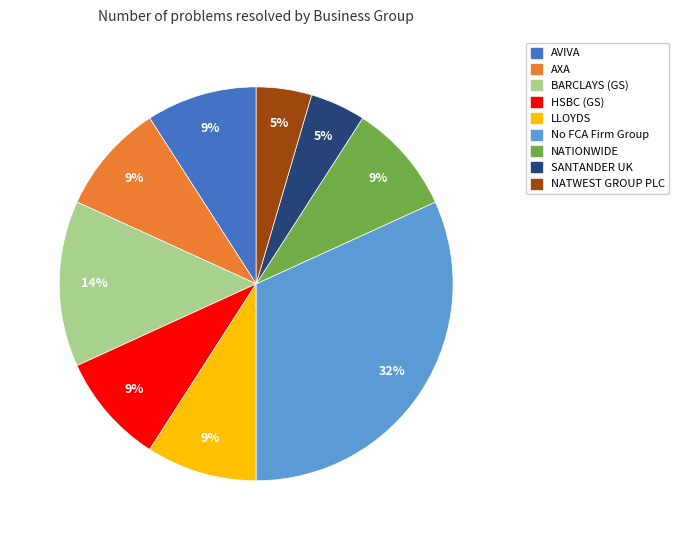

What percentage is the NATWEST GROUP PLC slice, to the nearest percent?

5%